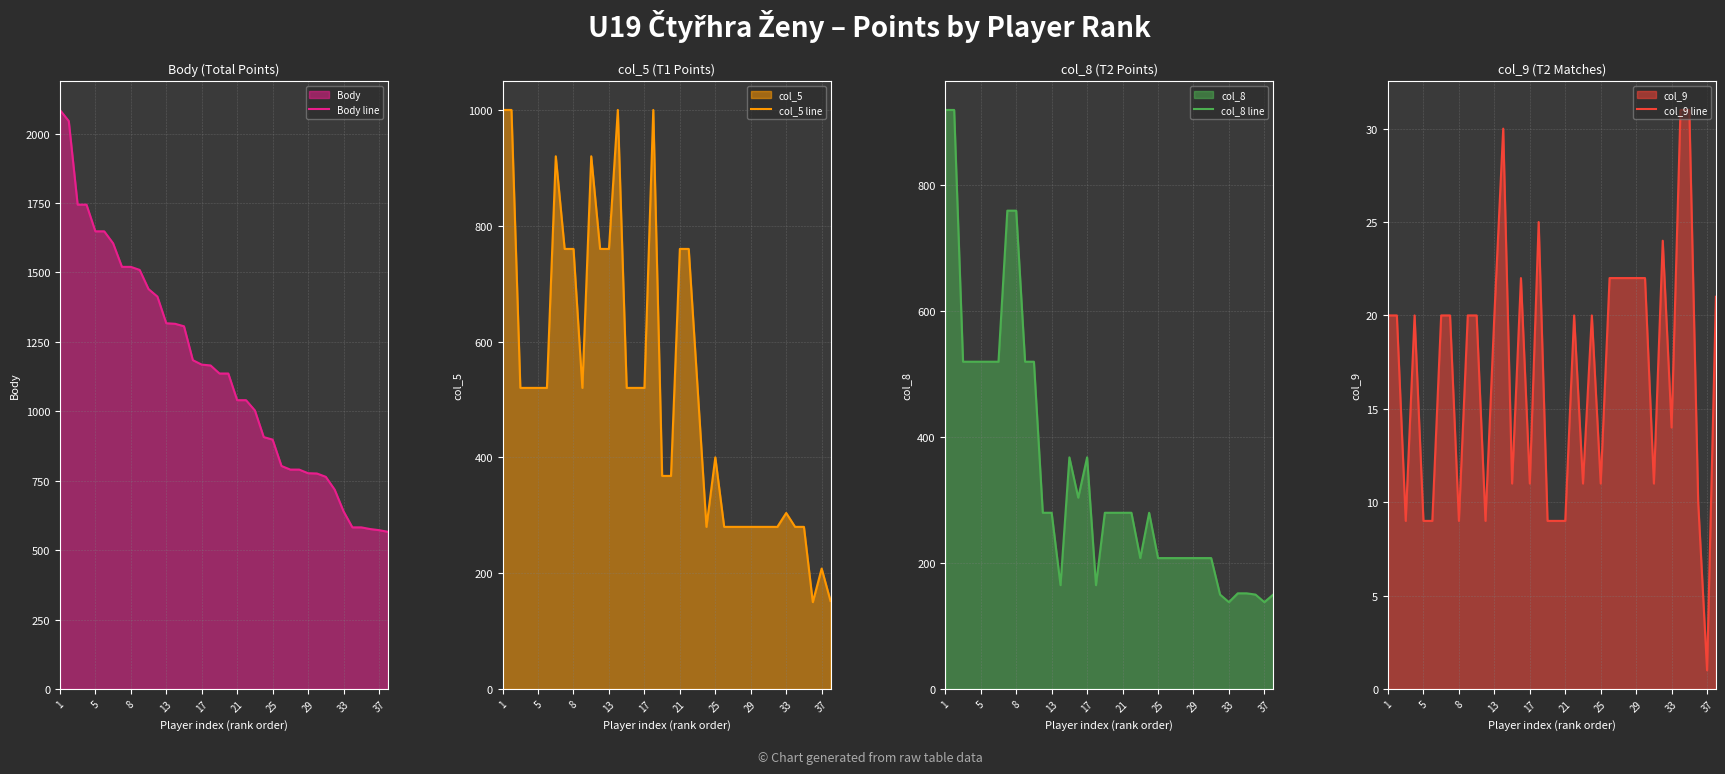

Reading left to right, transcribe all the data shown in this chart.

Body line: 2085	2045	1744	1744	1648	1648	1605	1520	1520	1509	1440	1413	1317	1315	1306	1184	1168	1165	1136	1136	1040	1040	1003	907	898	803	790	790	777	776	764	718	640	582	582	576	572	566
col_5 line: 1000	1000	520	520	520	520	920	760	760	520	920	760	760	1000	520	520	520	1000	368	368	760	760	520	280	400	280	280	280	280	280	280	280	304	280	280	150	208	152
col_8 line: 920	920	520	520	520	520	520	760	760	520	520	280	280	165	368	304	368	165	280	280	280	280	208	280	208	208	208	208	208	208	208	150	138	152	152	150	138	150
col_9 line: 20	20	9	20	9	9	20	20	9	20	20	9	20	30	11	22	11	25	9	9	9	20	11	20	11	22	22	22	22	22	11	24	14	31	31	10	1	21